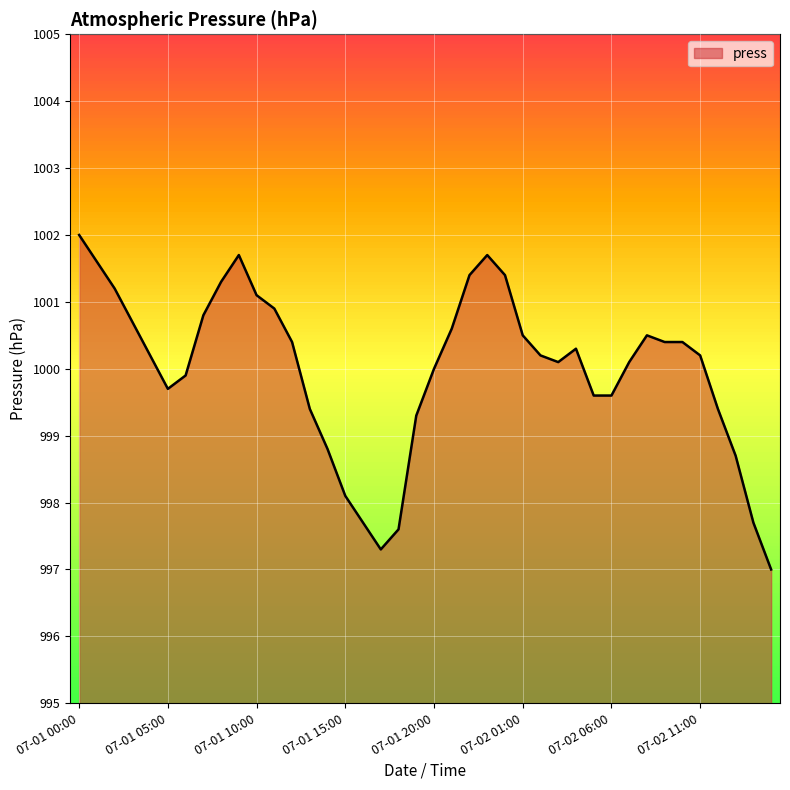

Rank the categories by value from highest to lowest.

07-01 00:00, 07-01 09:00, 07-01 23:00, 07-01 01:00, 07-01 22:00, 07-02 00:00, 07-01 08:00, 07-01 02:00, 07-01 10:00, 07-01 11:00, 07-01 07:00, 07-01 03:00, 07-01 21:00, 07-02 01:00, 07-02 08:00, 07-01 12:00, 07-02 09:00, 07-02 10:00, 07-02 04:00, 07-01 04:00, 07-02 02:00, 07-02 11:00, 07-02 03:00, 07-02 07:00, 07-01 20:00, 07-01 06:00, 07-01 05:00, 07-02 05:00, 07-02 06:00, 07-01 13:00, 07-02 12:00, 07-01 19:00, 07-01 14:00, 07-02 13:00, 07-01 15:00, 07-01 16:00, 07-02 14:00, 07-01 18:00, 07-01 17:00, 07-02 15:00